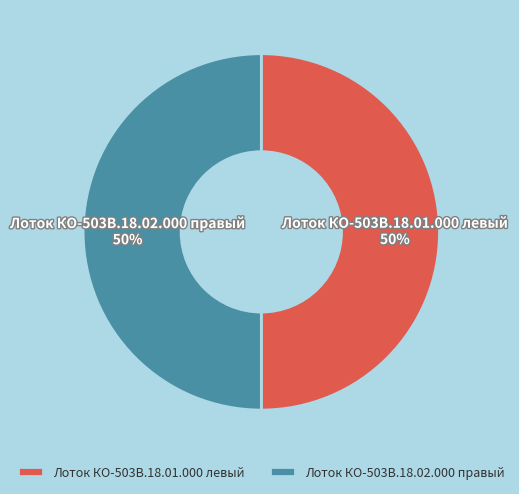

True or false: Лоток КО-503В.18.01.000 левый accounts for 50% of the total.

True